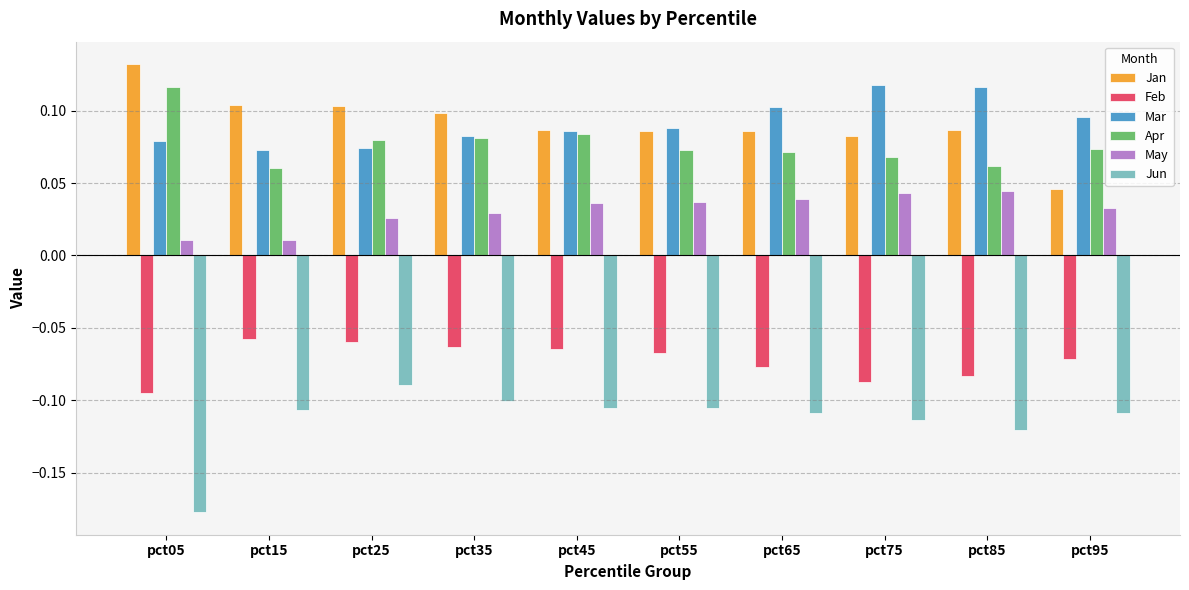

Which label corresponds to the largest value in the chart?

pct05